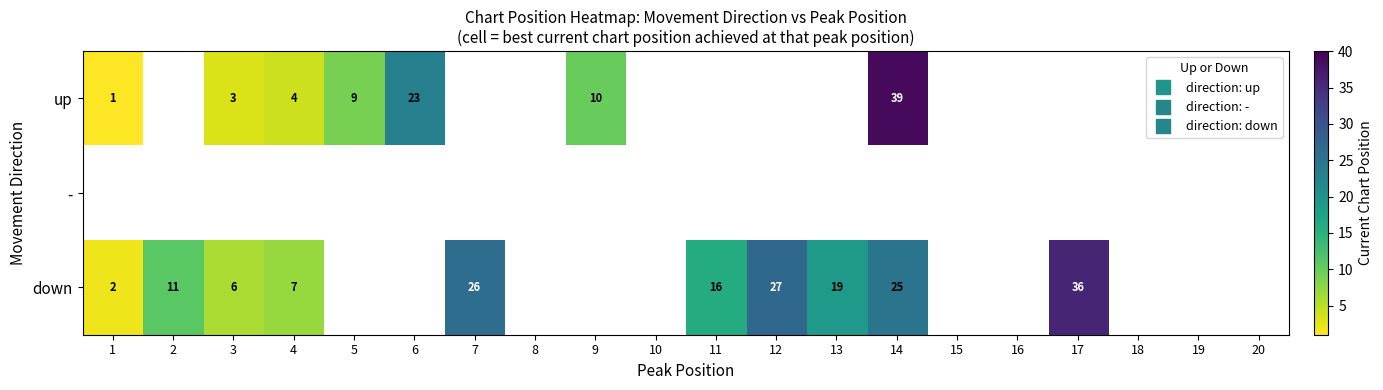

Rank the series by their maximum value, from highest to lowest.

up, -, down